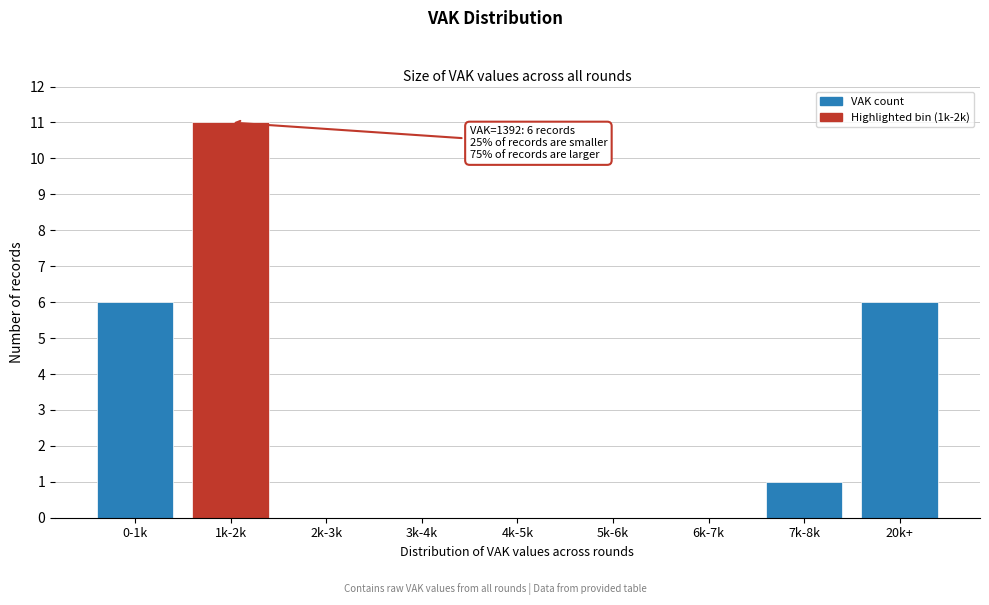

Reading left to right, what are all the values shown in this chart?

0-1k=6	1k-2k=11	2k-3k=0	3k-4k=0	4k-5k=0	5k-6k=0	6k-7k=0	7k-8k=1	20k+=6